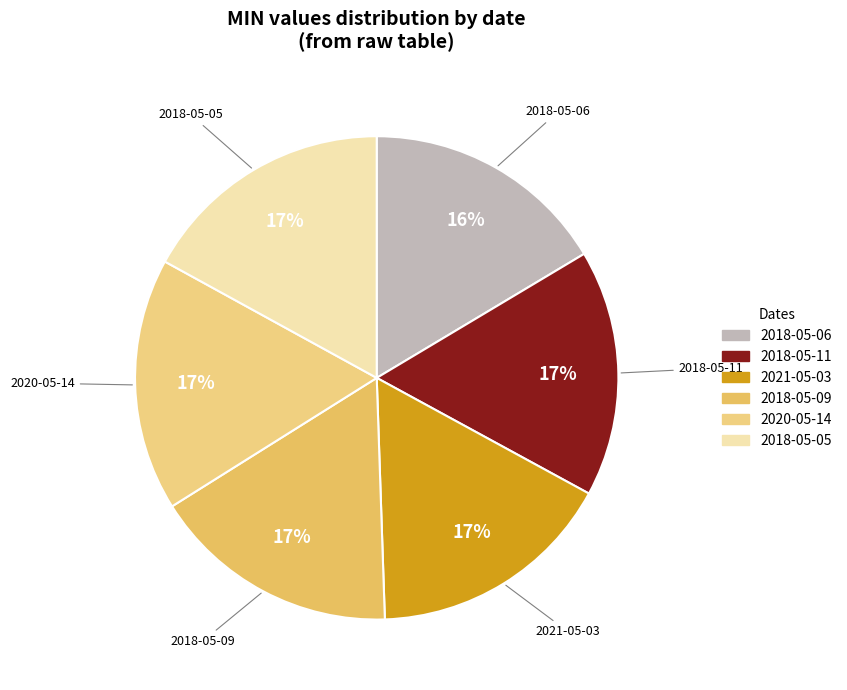

Does any single category account for the majority?

No